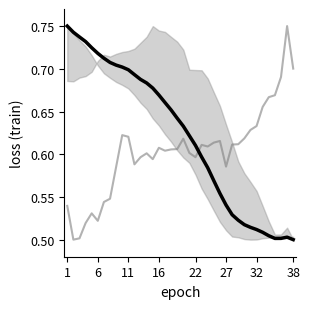

Does the chart have visible grid lines?

No